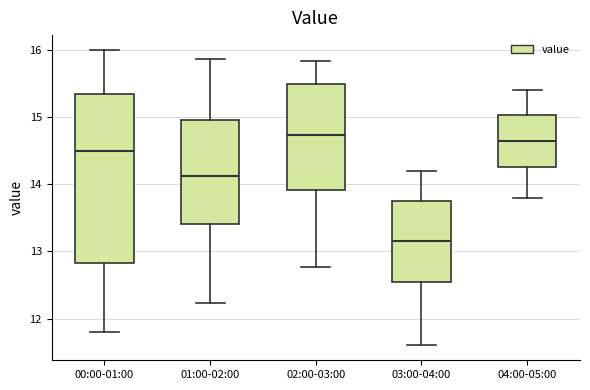

Which box is the tallest, from its lower edge to its upper edge?

00:00-01:00